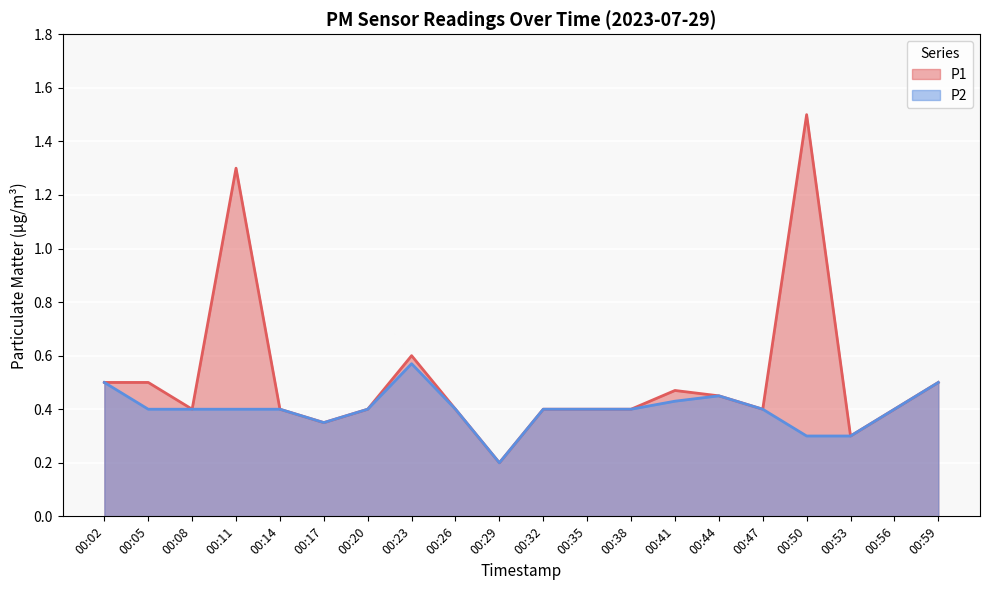

True or false: P2 and P1 cross at least once.

False